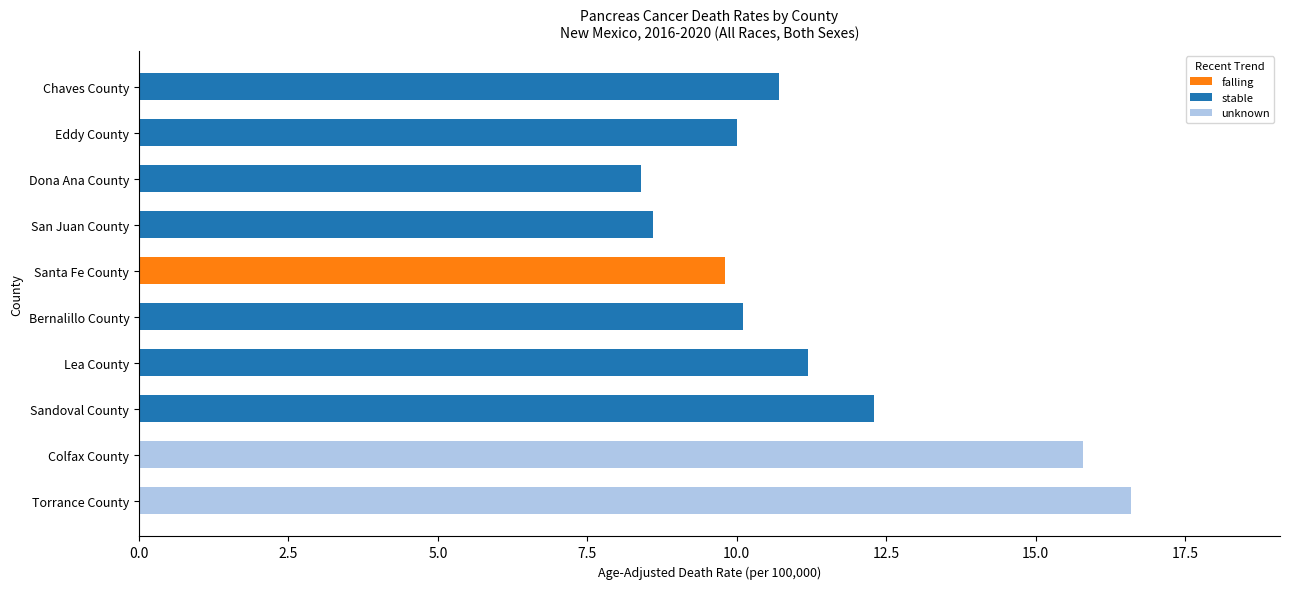

At which label does falling reach its peak?

Santa Fe County